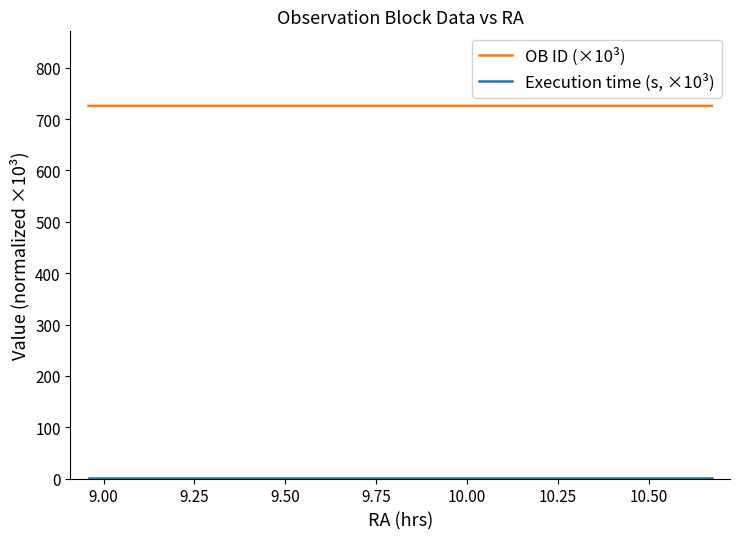

Which series has the largest total across all categories?

OB ID (×10³)